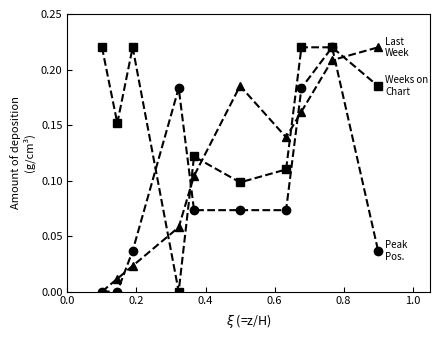

How many data points does each series have?

10